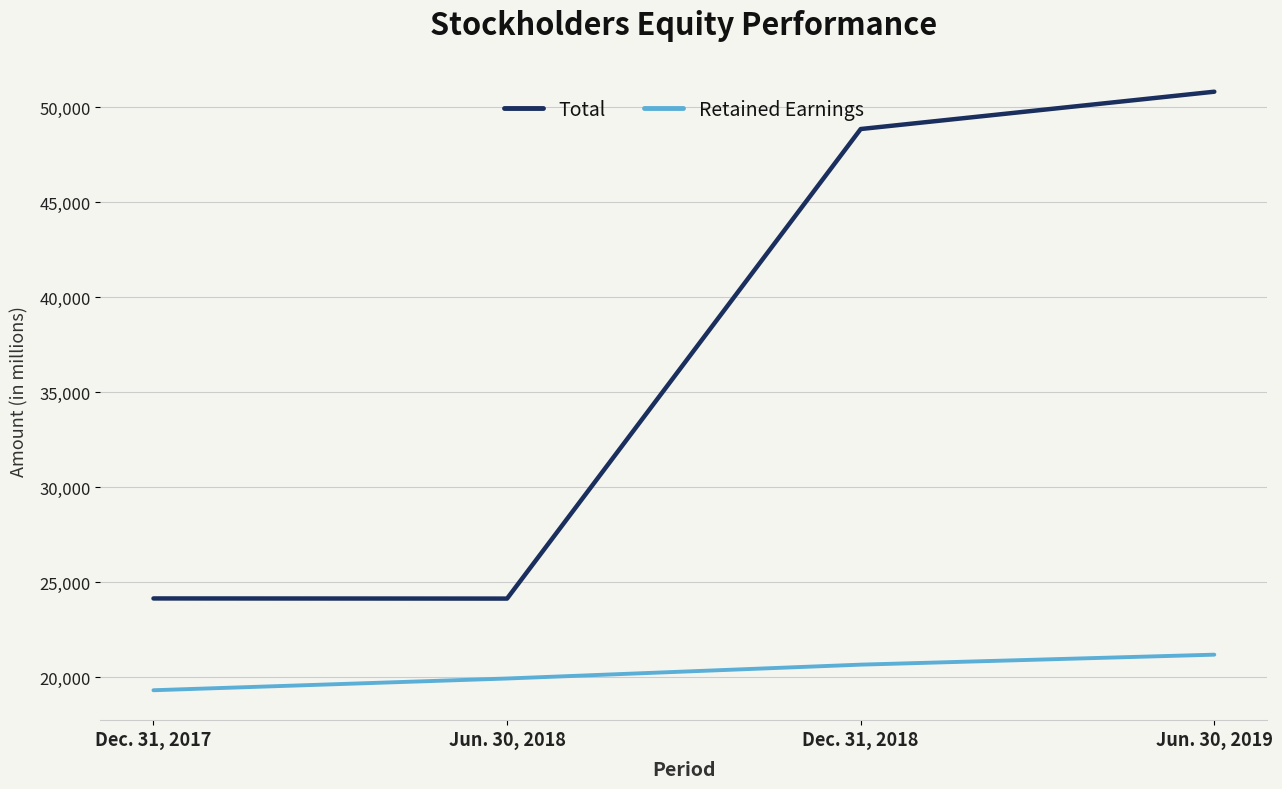

True or false: Total and Retained Earnings intersect in this chart.

False